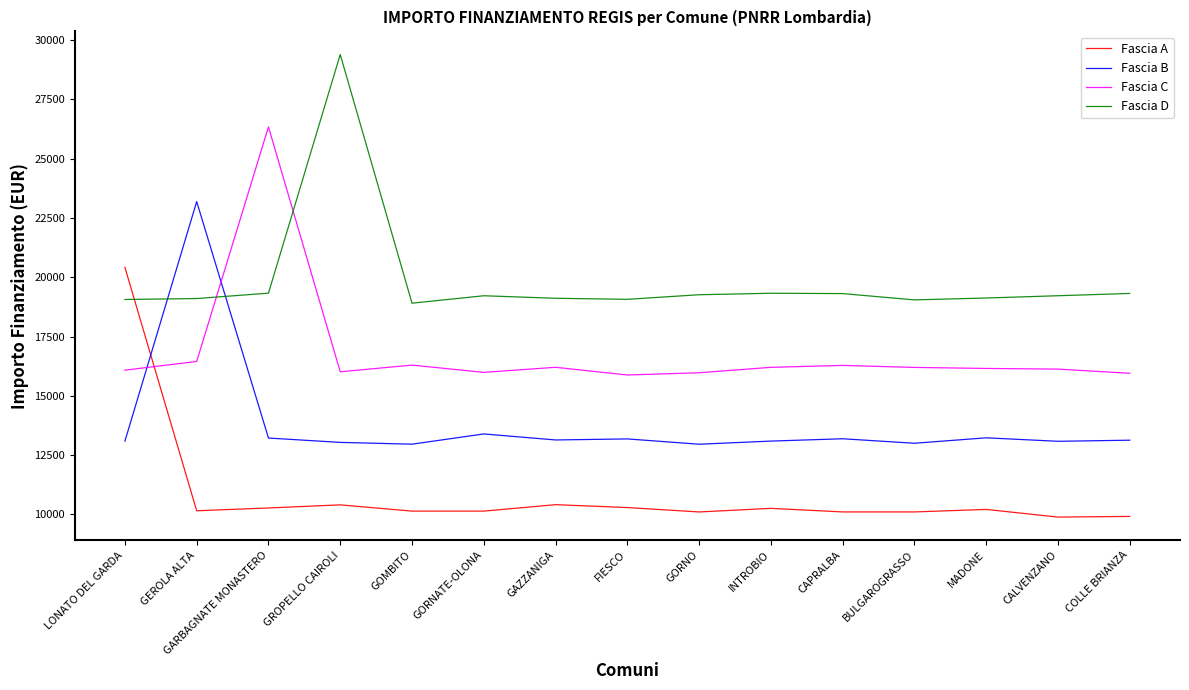

What is the sum of all Fascia D values?

297819.7